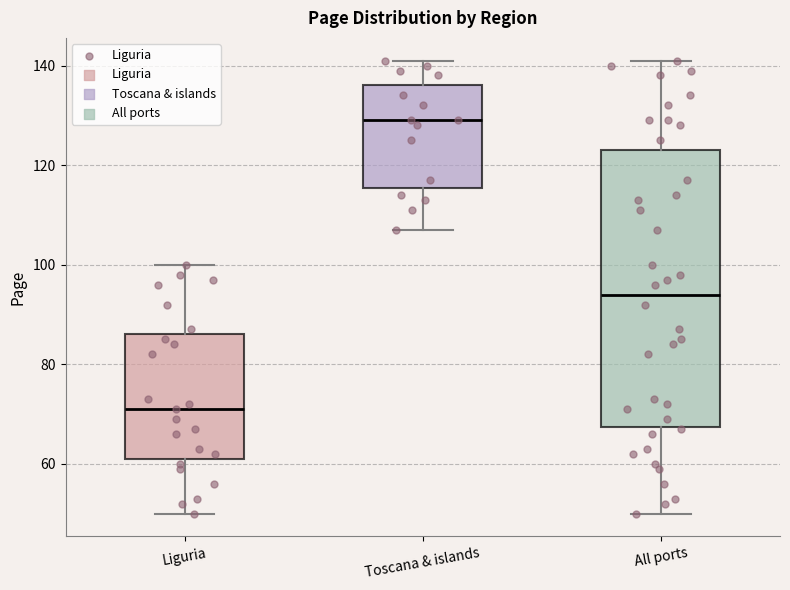

Which box is the tallest, from its lower edge to its upper edge?

All ports